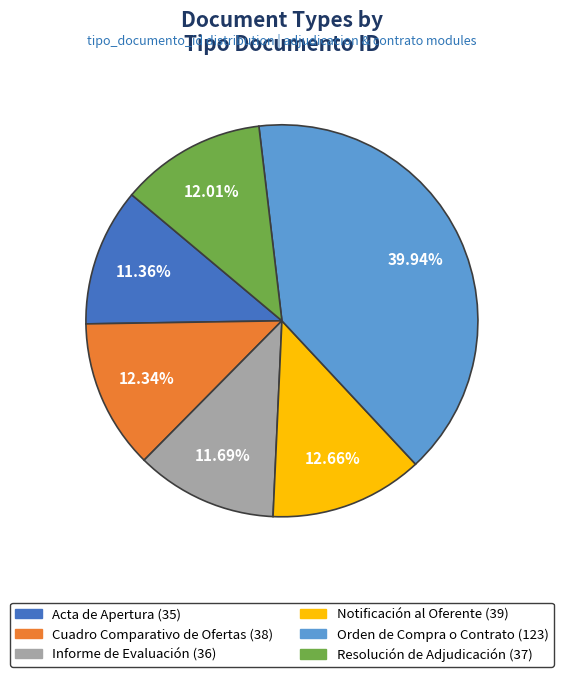

How many segments does this pie chart have?

6